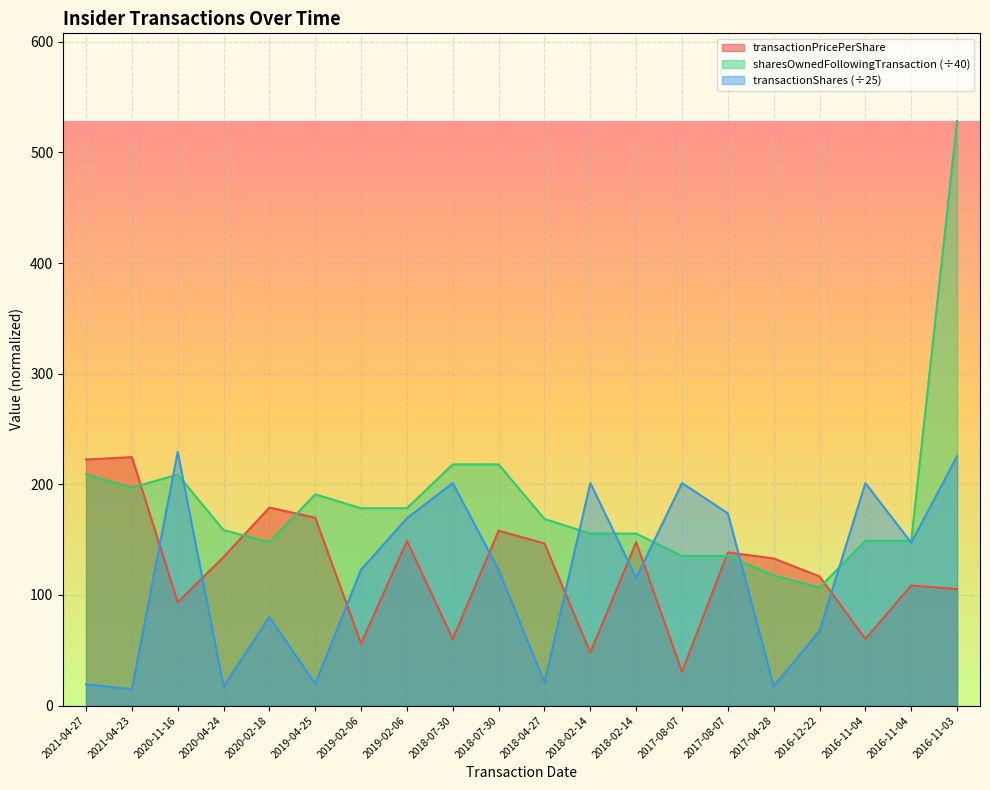

How many lines are shown in the chart?

3